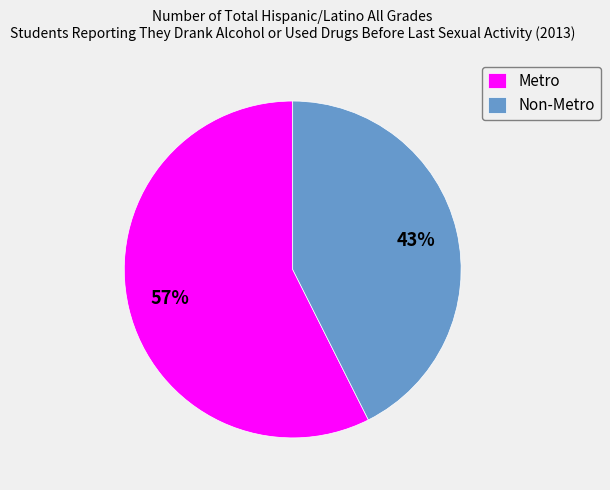

Count the number of slices in the pie.

2